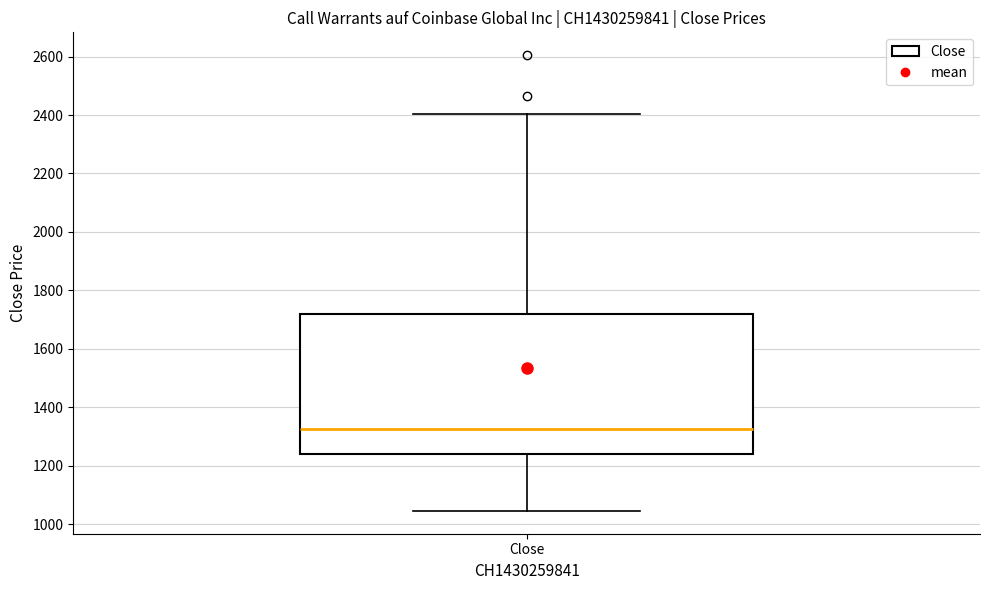

Where does the upper whisker of the box for Close end on the y-axis? The values are not printed on the chart, so give them approximately, as read against the axis.

2400